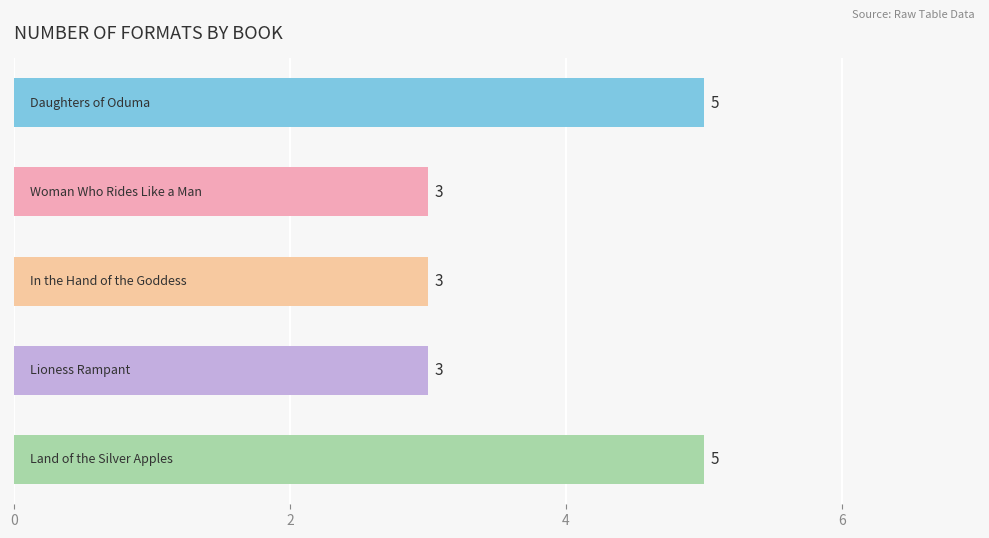

How many values are between 3 and 5?

5